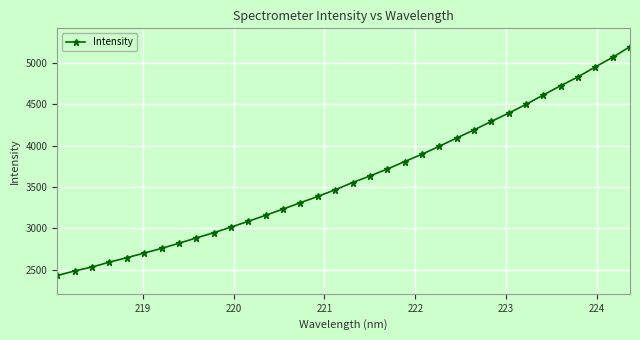

What is the sum of all values?

122880.4